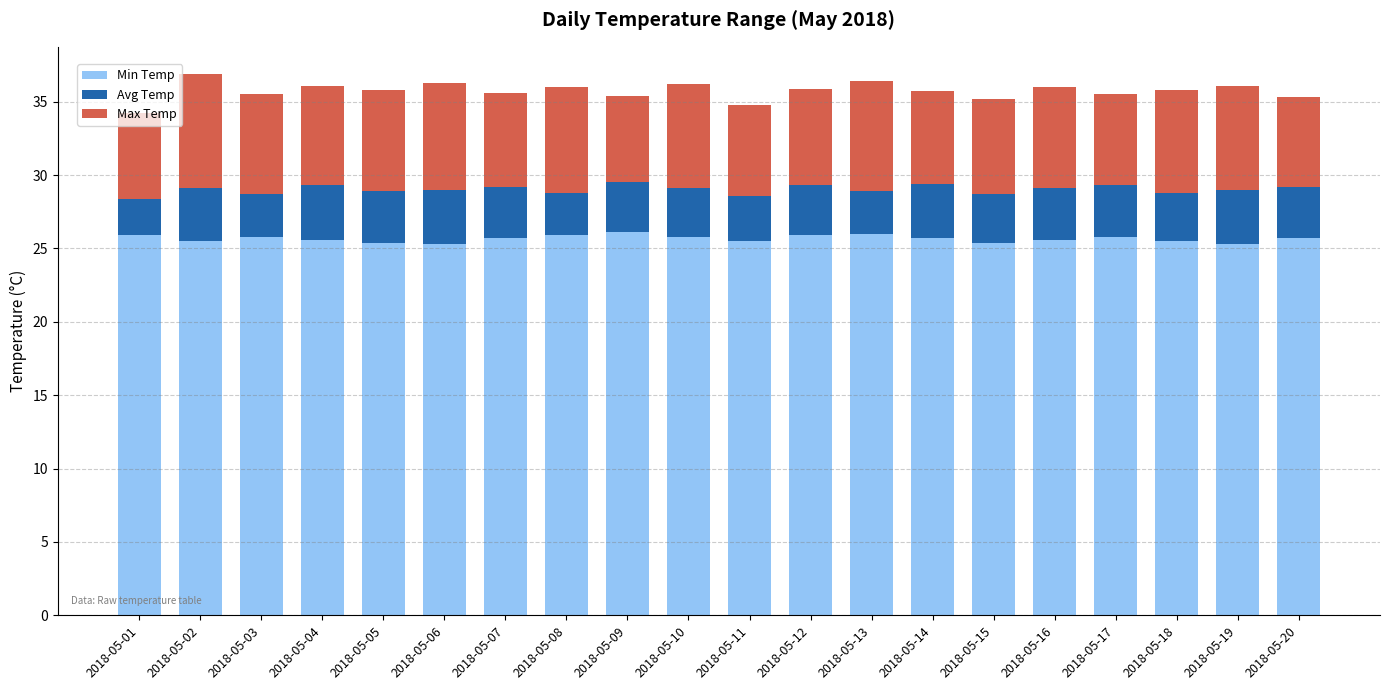

What is the maximum value for Min Temp?

26.1